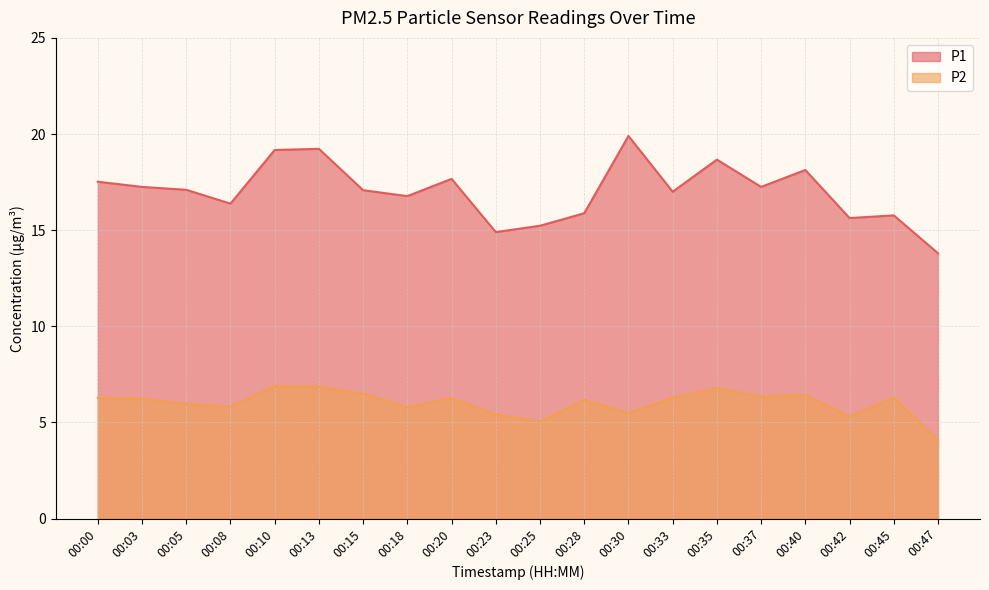

What is the value of the P1 point at the 6th from the left?

19.2